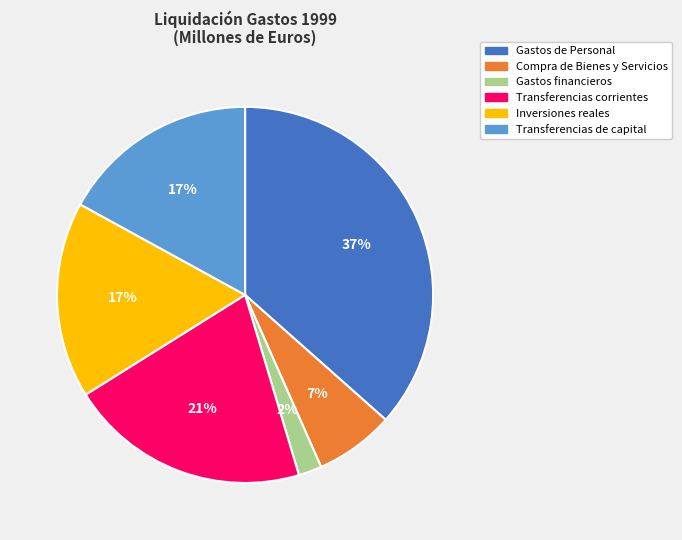

What is the smallest slice in the pie chart?

Gastos financieros